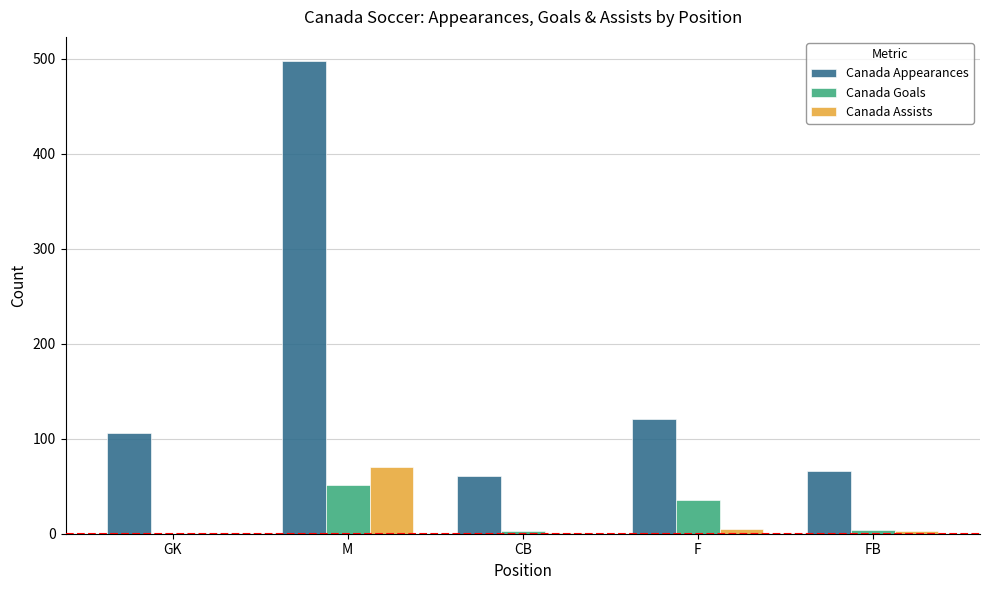

True or false: Canada Assists has a value of -32 at GK.

False